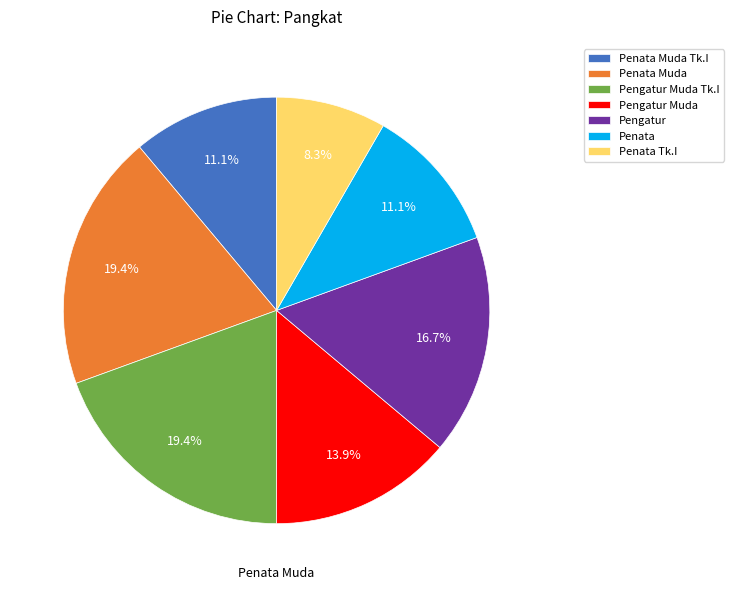

To the nearest percent, what percentage of the pie is Penata?

11%